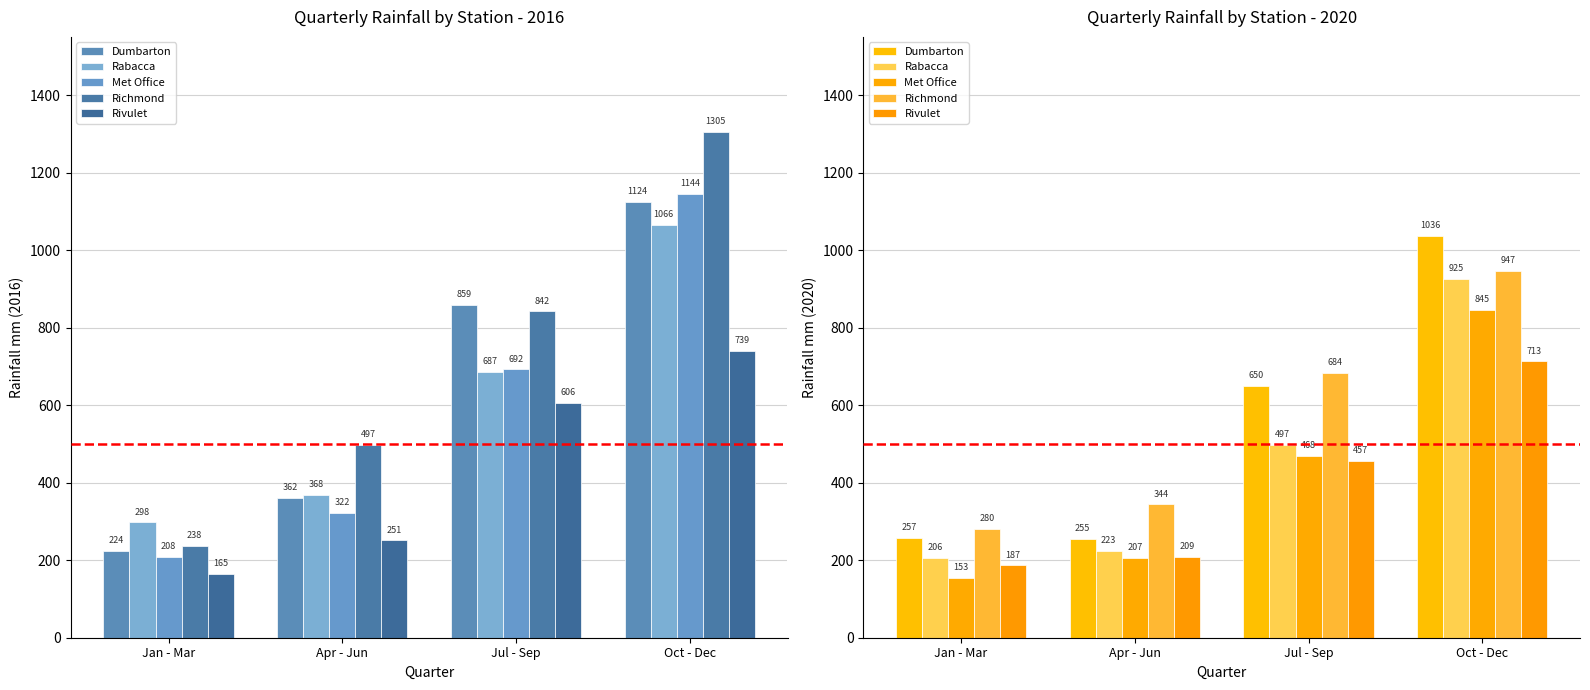

How many data points in Richmond are above 684?

1